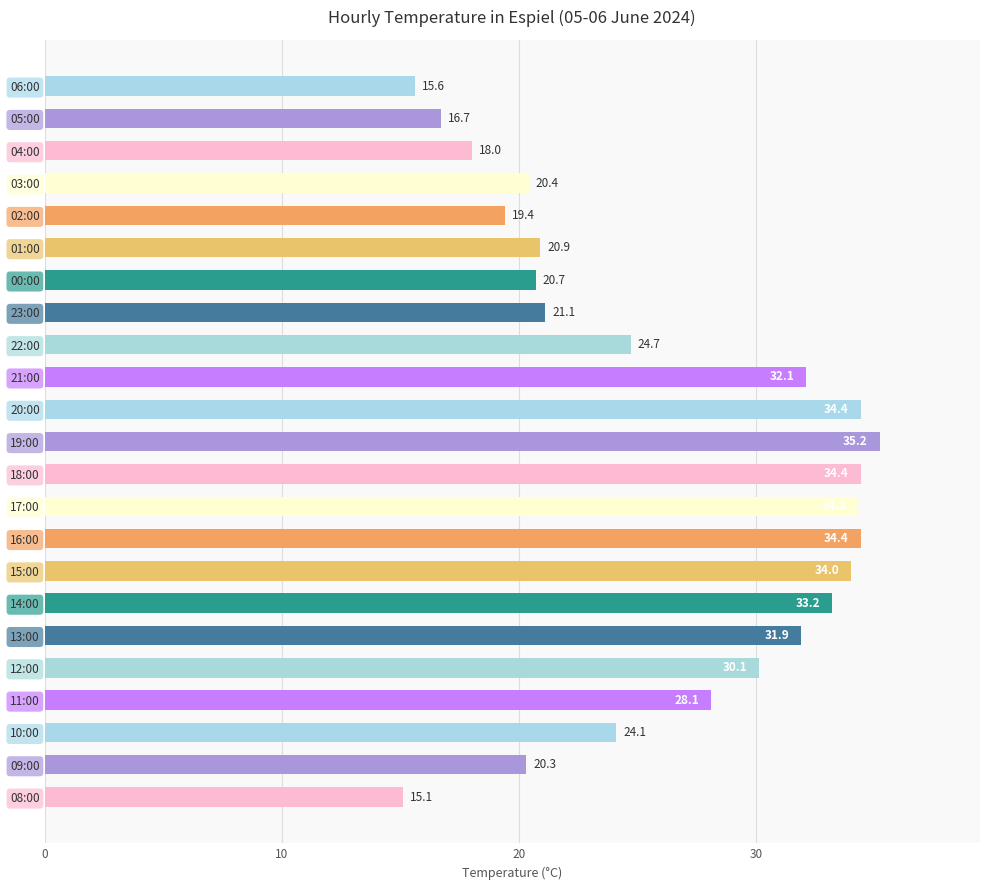

Reading top to bottom, extract all data points from this chart.

06:00=15.6	05:00=16.7	04:00=18.0	03:00=20.4	02:00=19.4	01:00=20.9	00:00=20.7	23:00=21.1	22:00=24.7	21:00=32.1	20:00=34.4	19:00=35.2	18:00=34.4	17:00=34.3	16:00=34.4	15:00=34.0	14:00=33.2	13:00=31.9	12:00=30.1	11:00=28.1	10:00=24.1	09:00=20.3	08:00=15.1